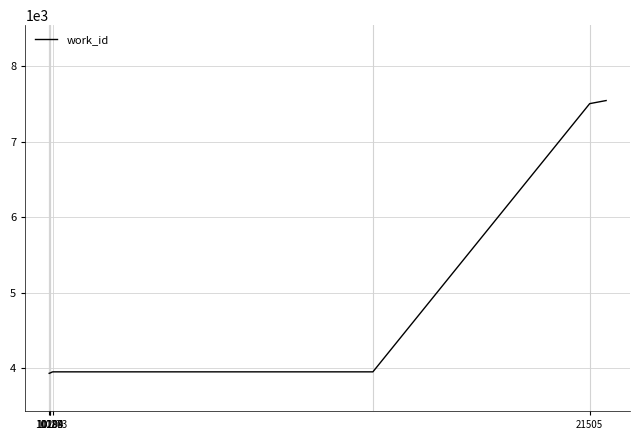

What is the difference between the maximum and minimum values?

3618